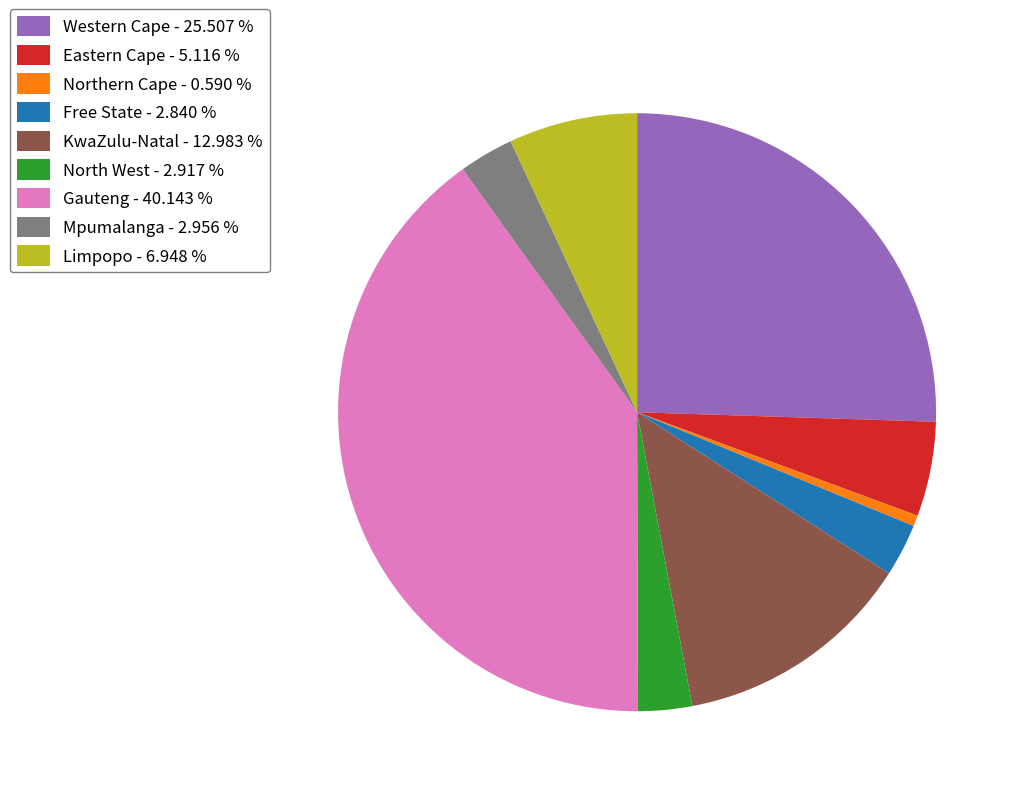

The North West slice represents 3% of the pie. True or false?

True